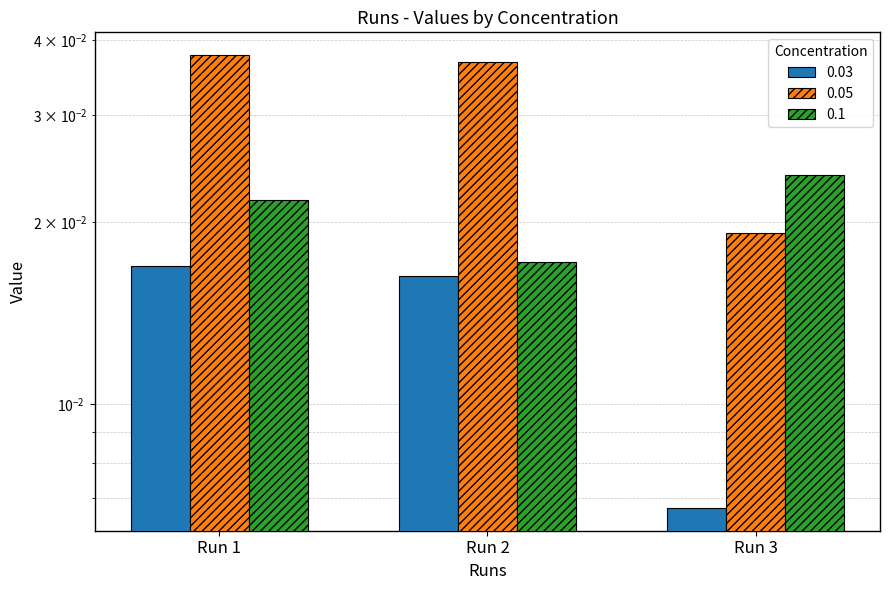

How many groups of bars are there?

3